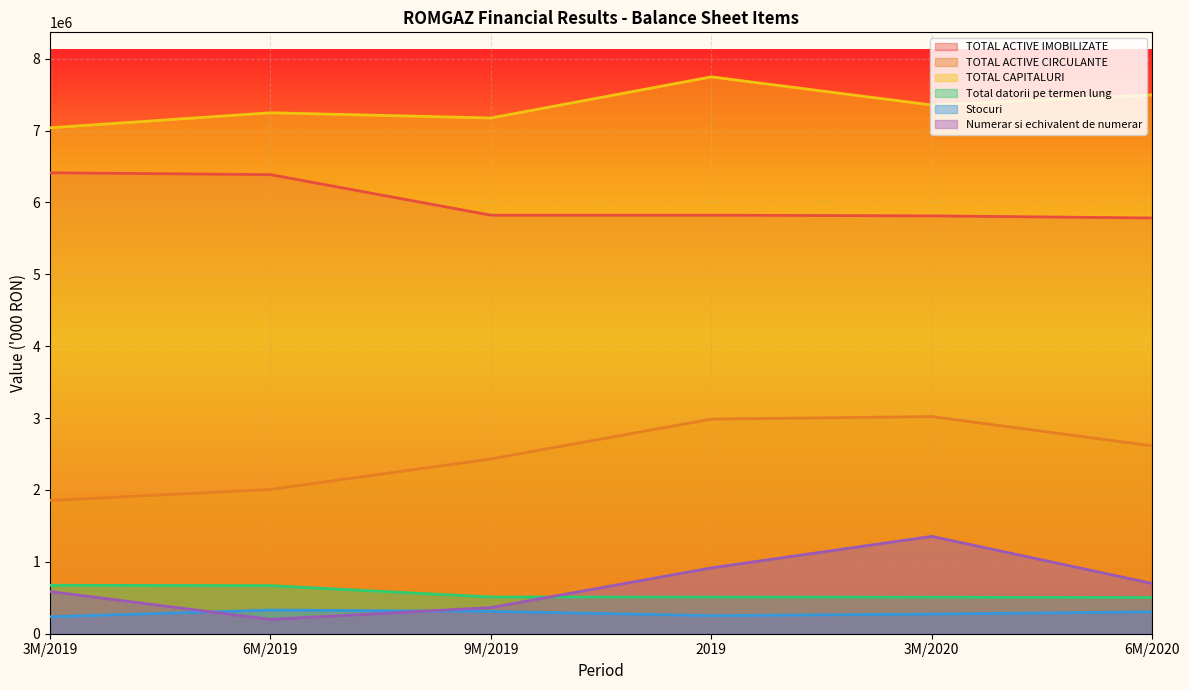

Count the number of categories in the chart.

6